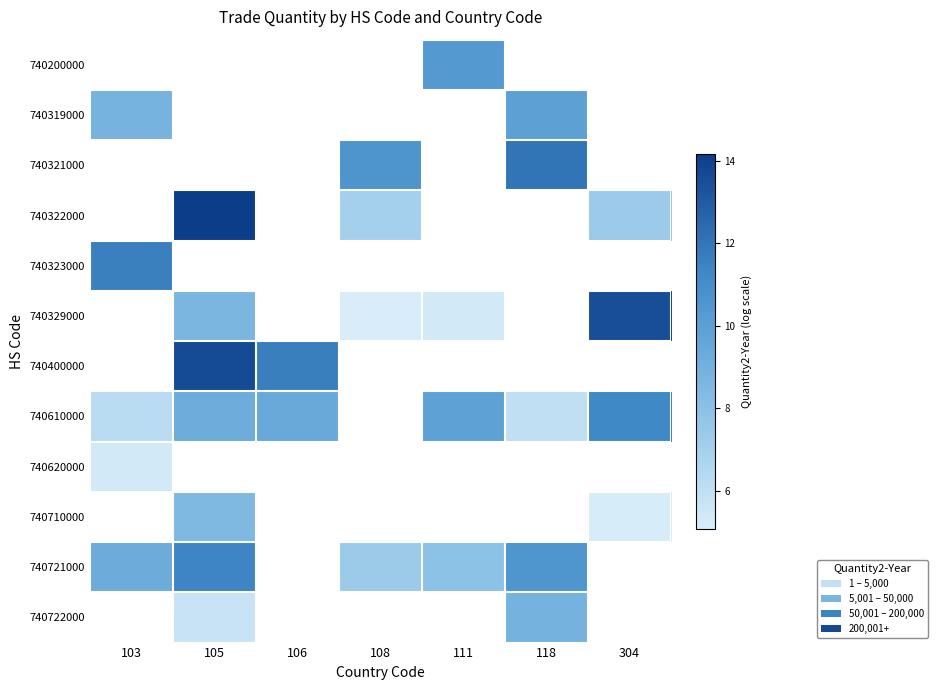

How many series are shown in this chart?

12